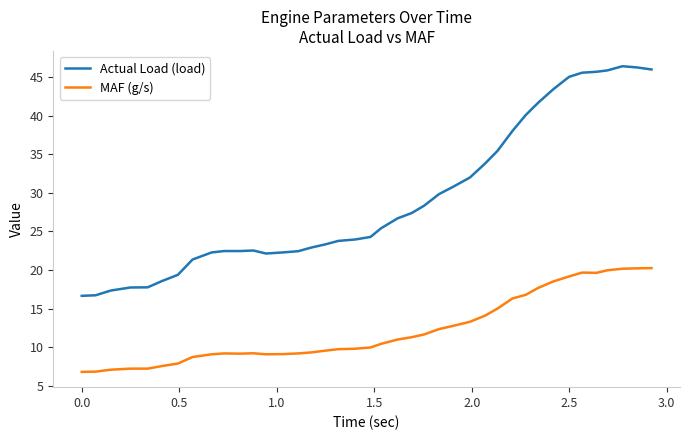

True or false: MAF (g/s) and Actual Load (load) cross at least once.

False